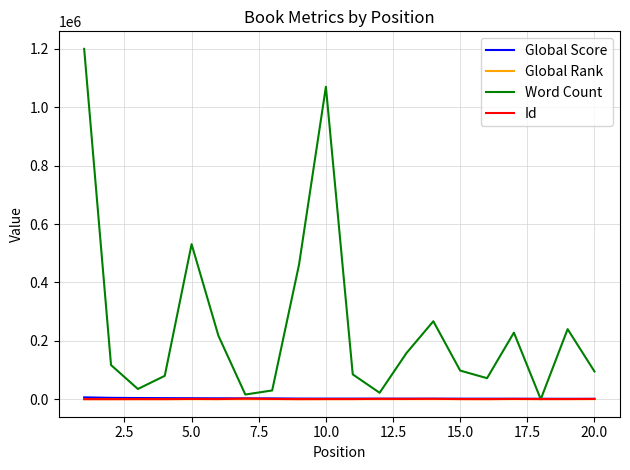

At how many categories does at least one series exceed 869126?

2